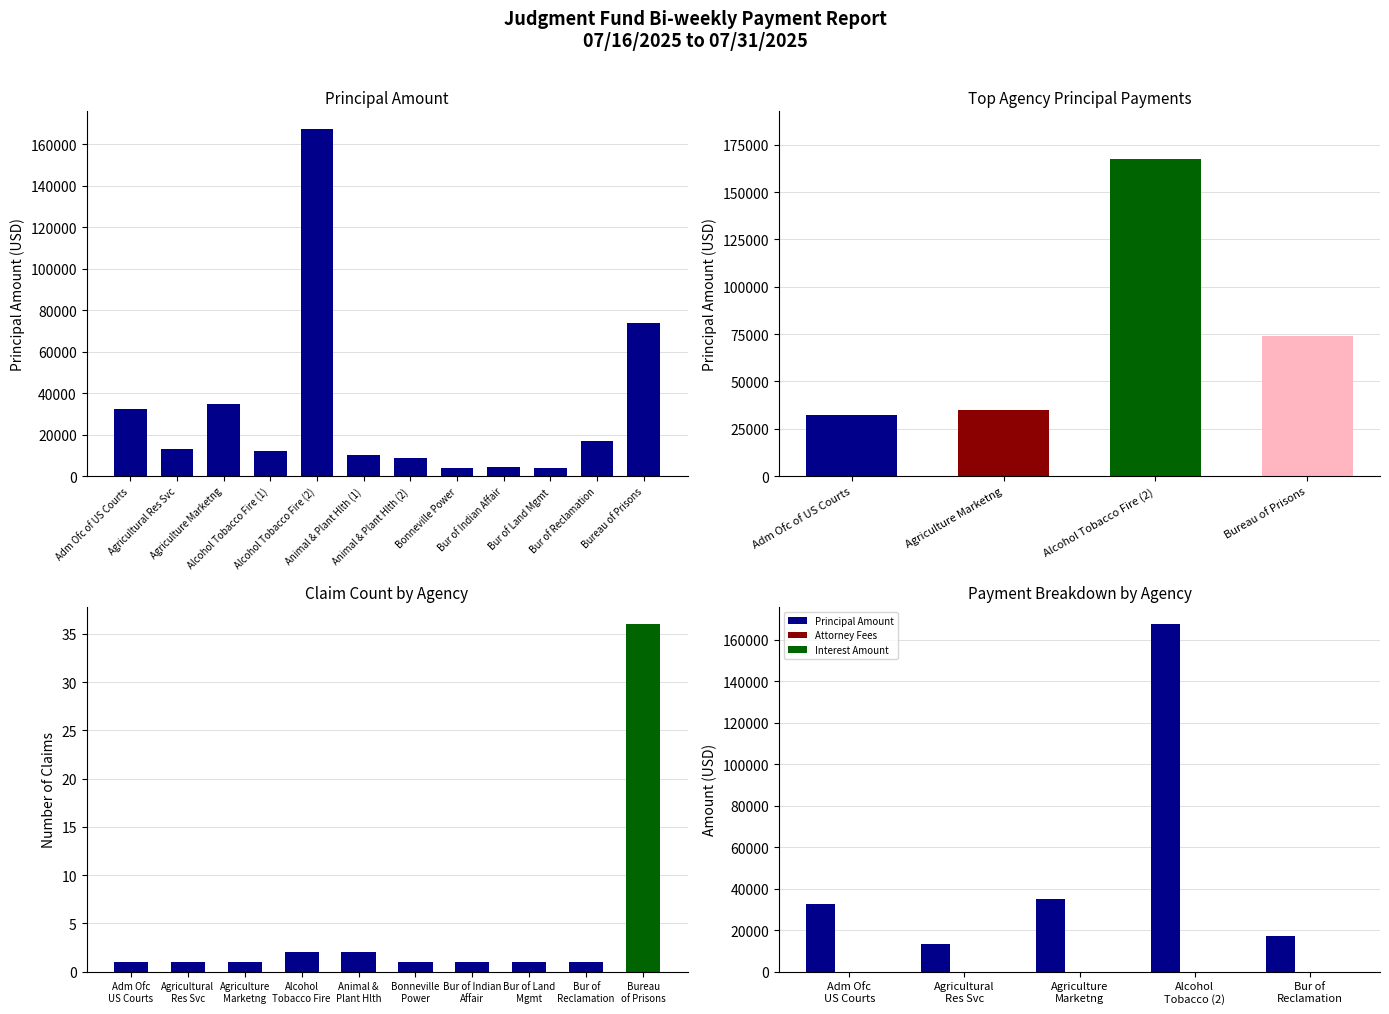

Count the number of categories in the chart.

12